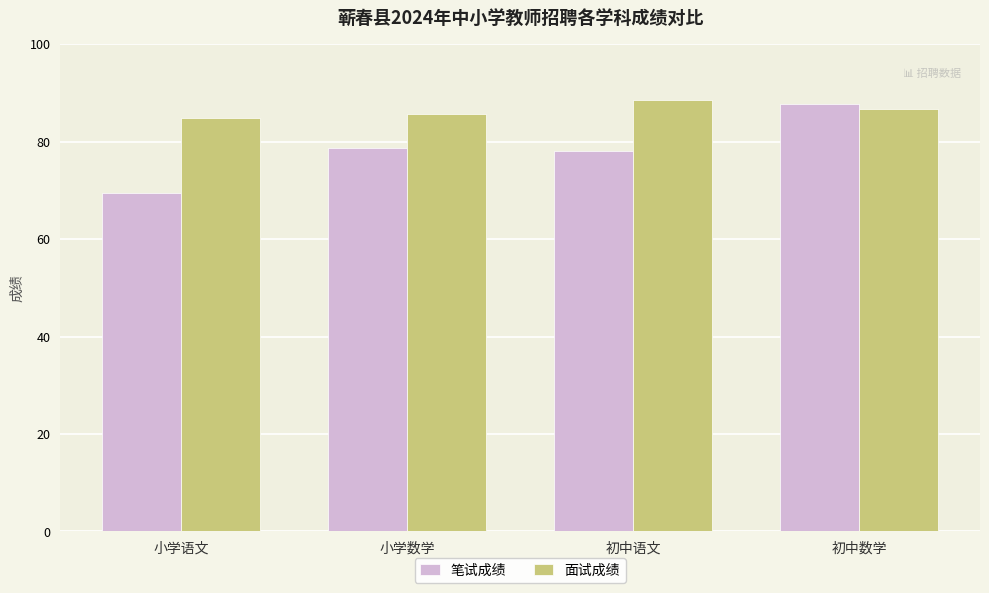

Rank the series at 初中语文 from highest to lowest value.

面试成绩, 笔试成绩